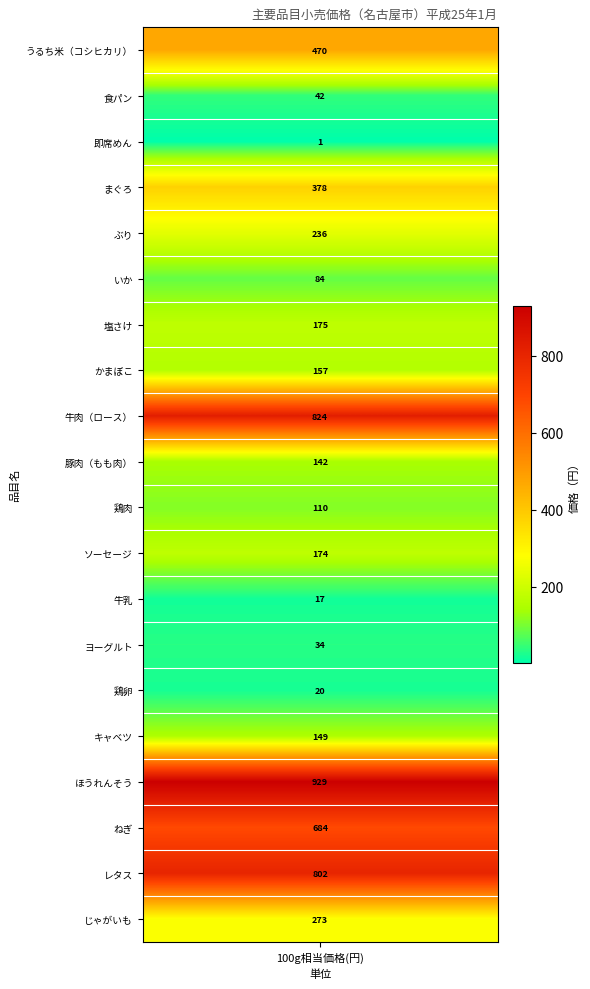

What is the maximum value shown in the chart?

929.0